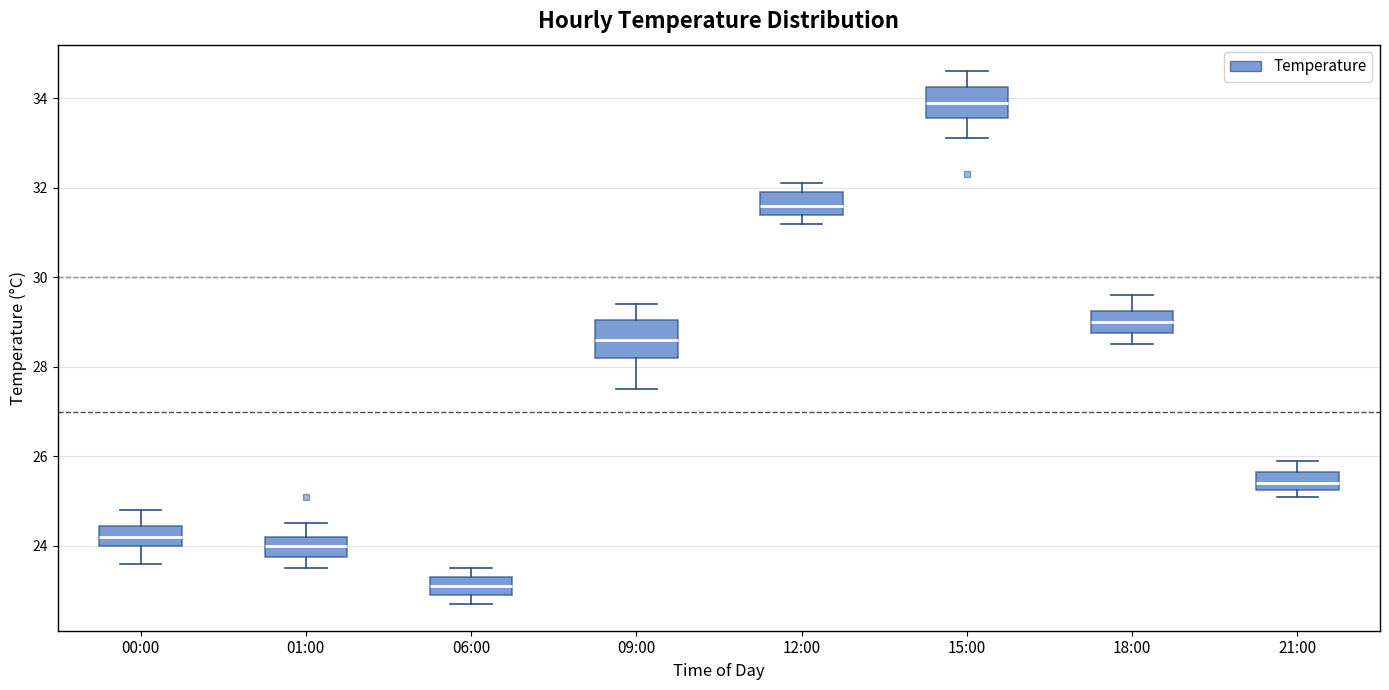

Which box's median line is the lowest?

06:00